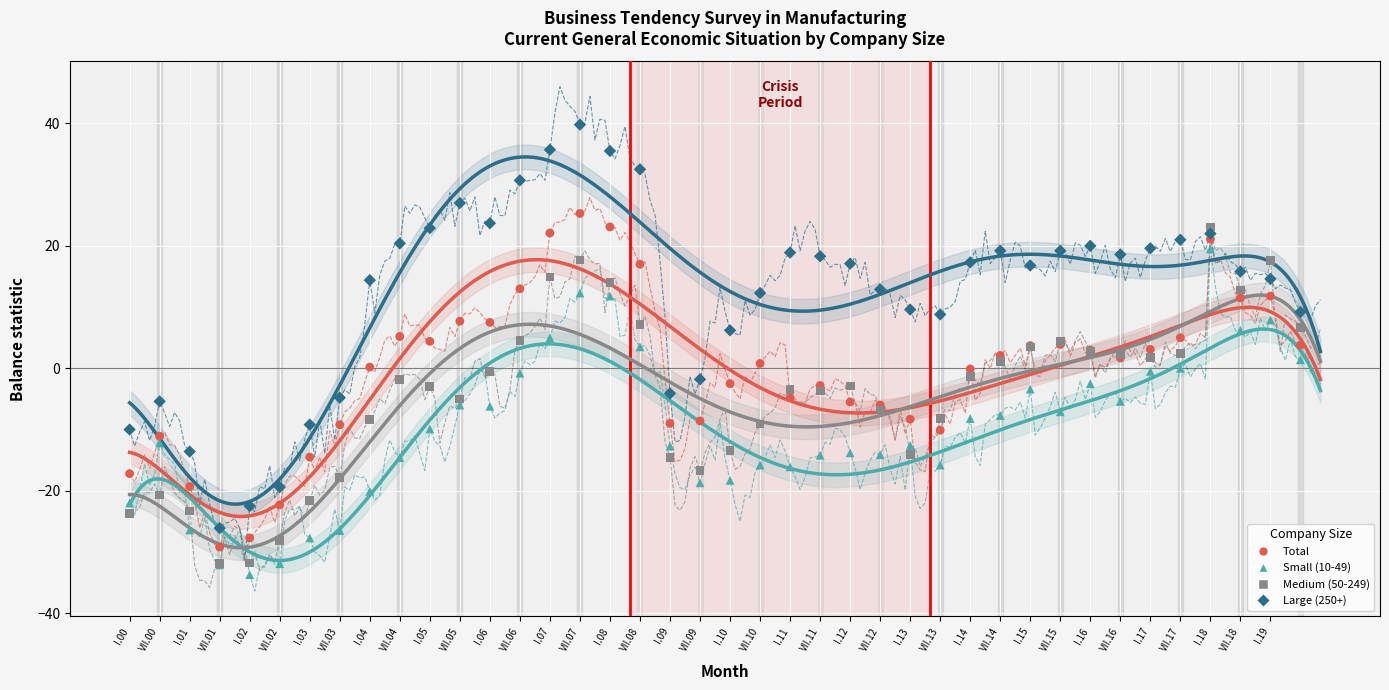

What are all the series names shown in the legend?

Total, Small (10-49), Medium (50-249), Large (250+)